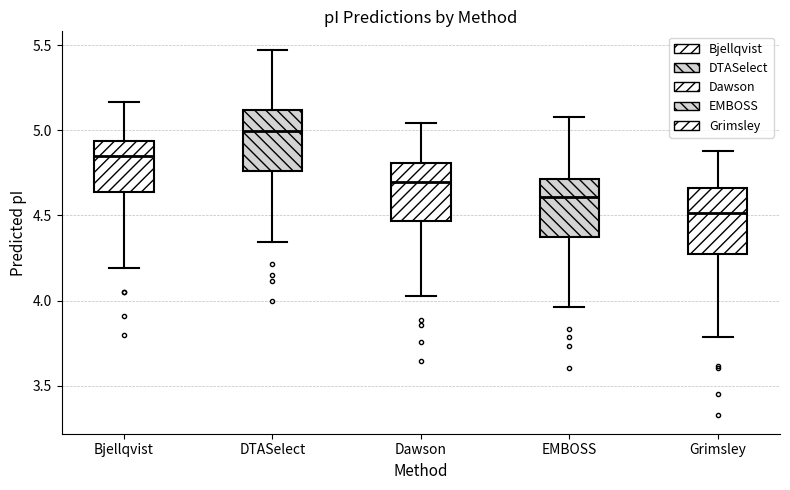

Reading left to right, transcribe this box plot: for each box, give where its median line is, the range the box spans, and where its two whiskers end, as read against the y-axis. The values are not printed on the chart, so give them approximately, as read against the axis.

Bjellqvist: median 4.85, box 4.65 to 4.95, whiskers 4.20 to 5.15
DTASelect: median 5.00, box 4.75 to 5.10, whiskers 4.35 to 5.45
Dawson: median 4.70, box 4.45 to 4.80, whiskers 4.00 to 5.05
EMBOSS: median 4.60, box 4.35 to 4.70, whiskers 3.95 to 5.10
Grimsley: median 4.50, box 4.30 to 4.65, whiskers 3.80 to 4.90